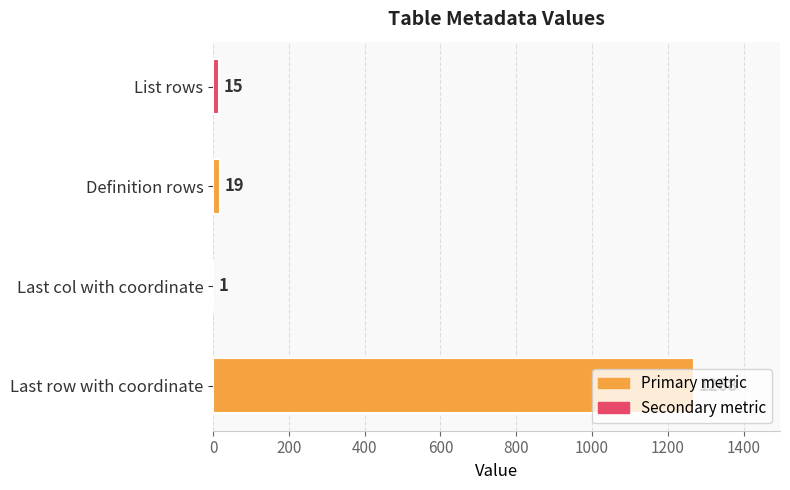

What is the change in value from Last row with coordinate to Last col with coordinate?

-1267